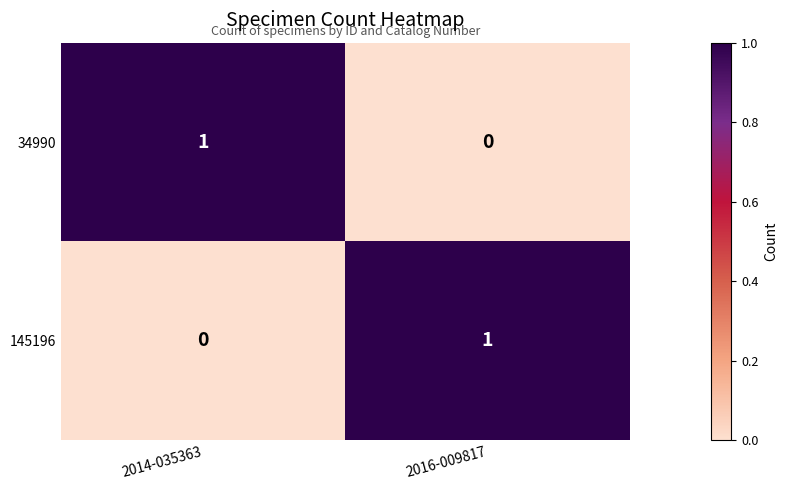

Reading left to right, transcribe all the data shown in this chart.

34990: 2014-035363=1	2016-009817=0
145196: 2014-035363=0	2016-009817=1